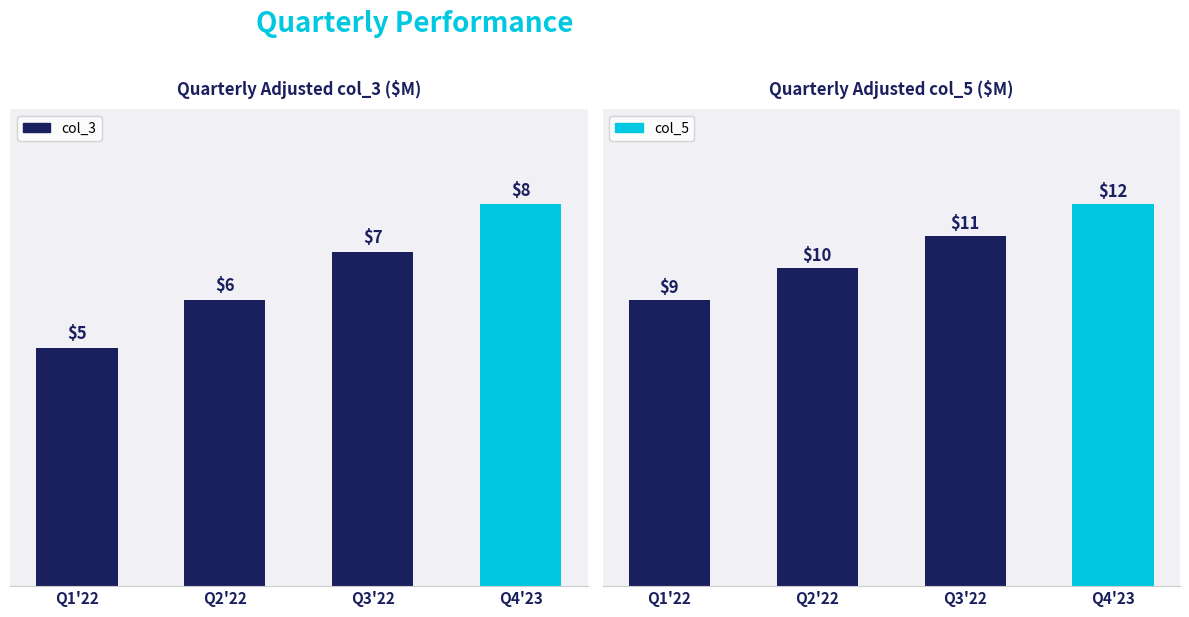

How many bars are there in total?

8